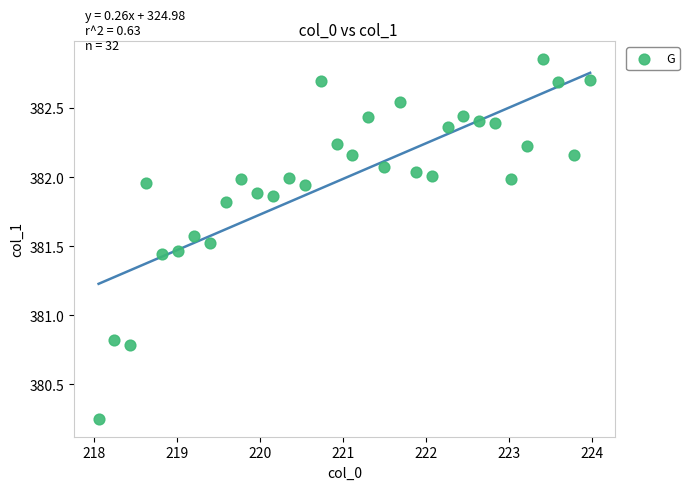

What is the range of Y values (max minus min)?

2.6